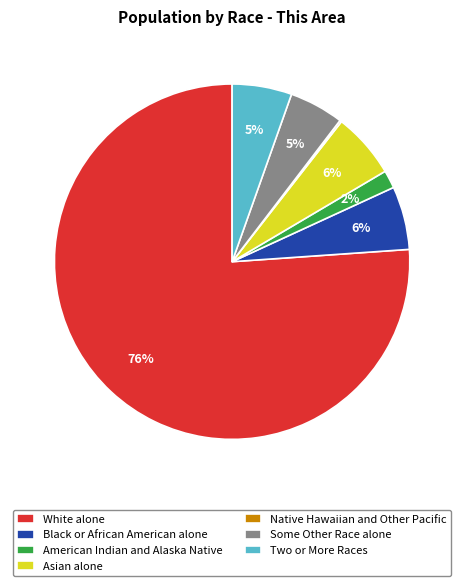

What is the largest slice in the pie chart?

White alone